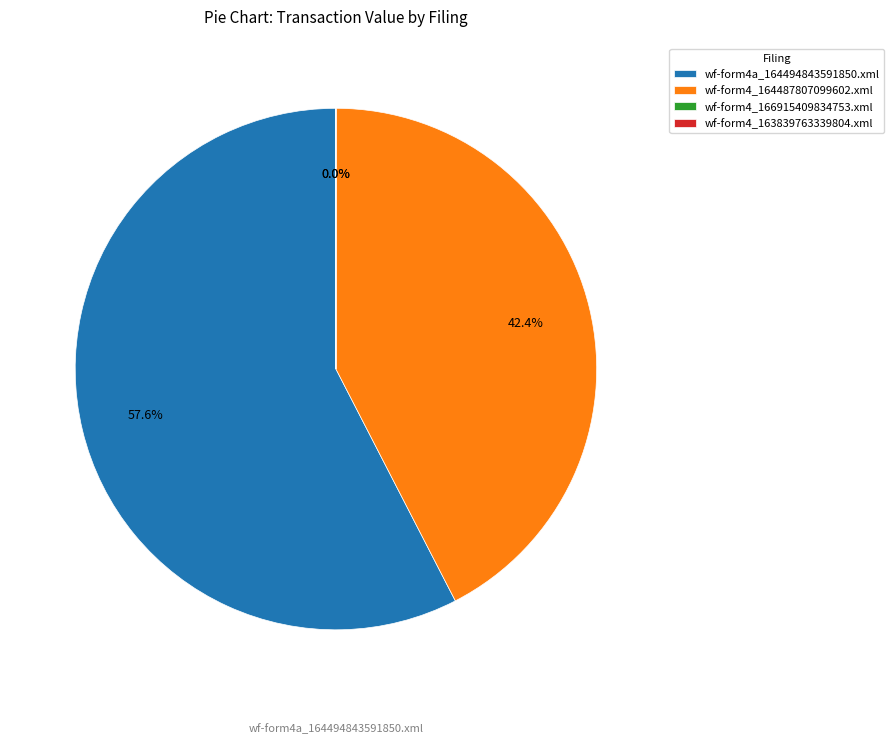

What is the majority slice?

wf-form4a_164494843591850.xml